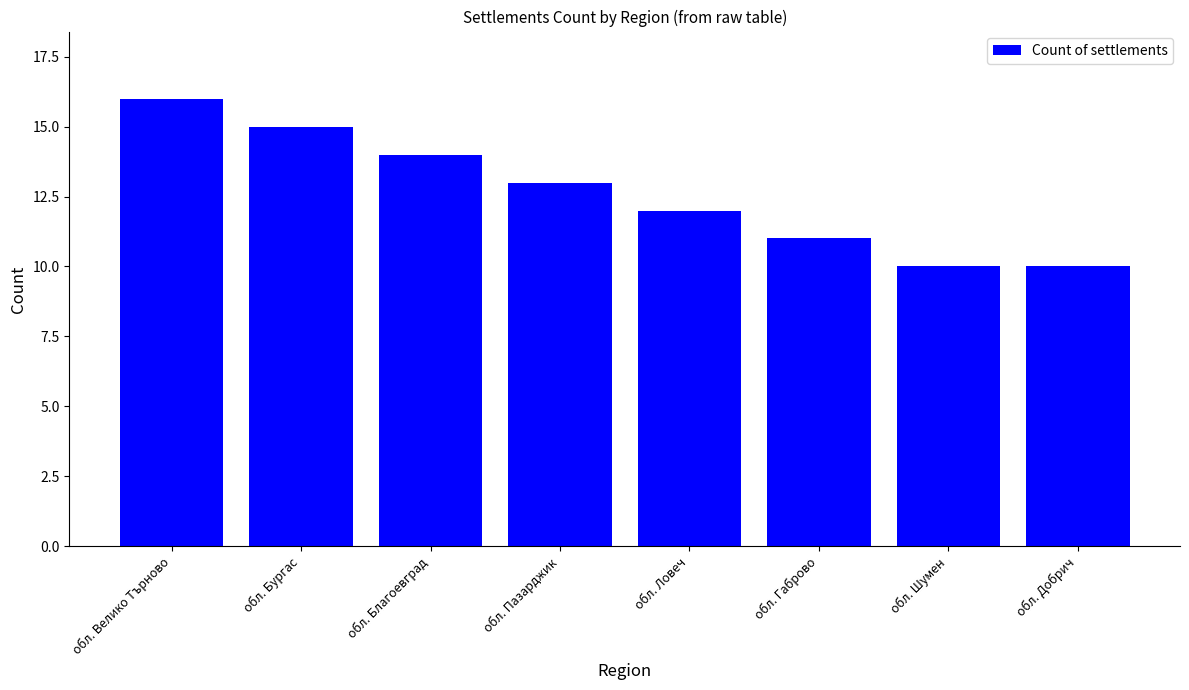

Reading right to left, list all the values displayed in this chart.

обл. Добрич=10	обл. Шумен=10	обл. Габрово=11	обл. Ловеч=12	обл. Пазарджик=13	обл. Благоевград=14	обл. Бургас=15	обл. Велико Търново=16